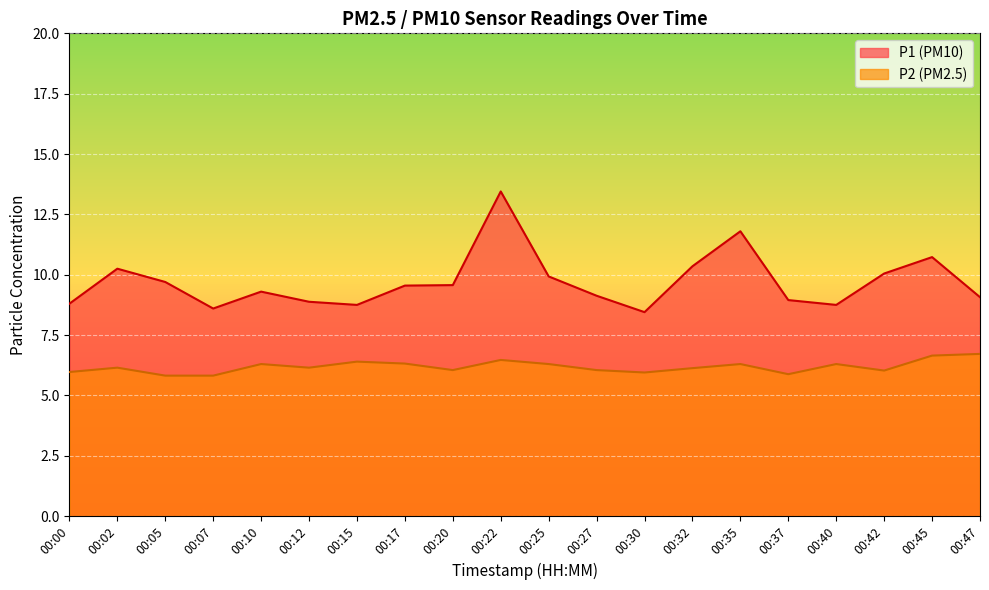

List the series in order of their peak value, lowest first.

P2, P1